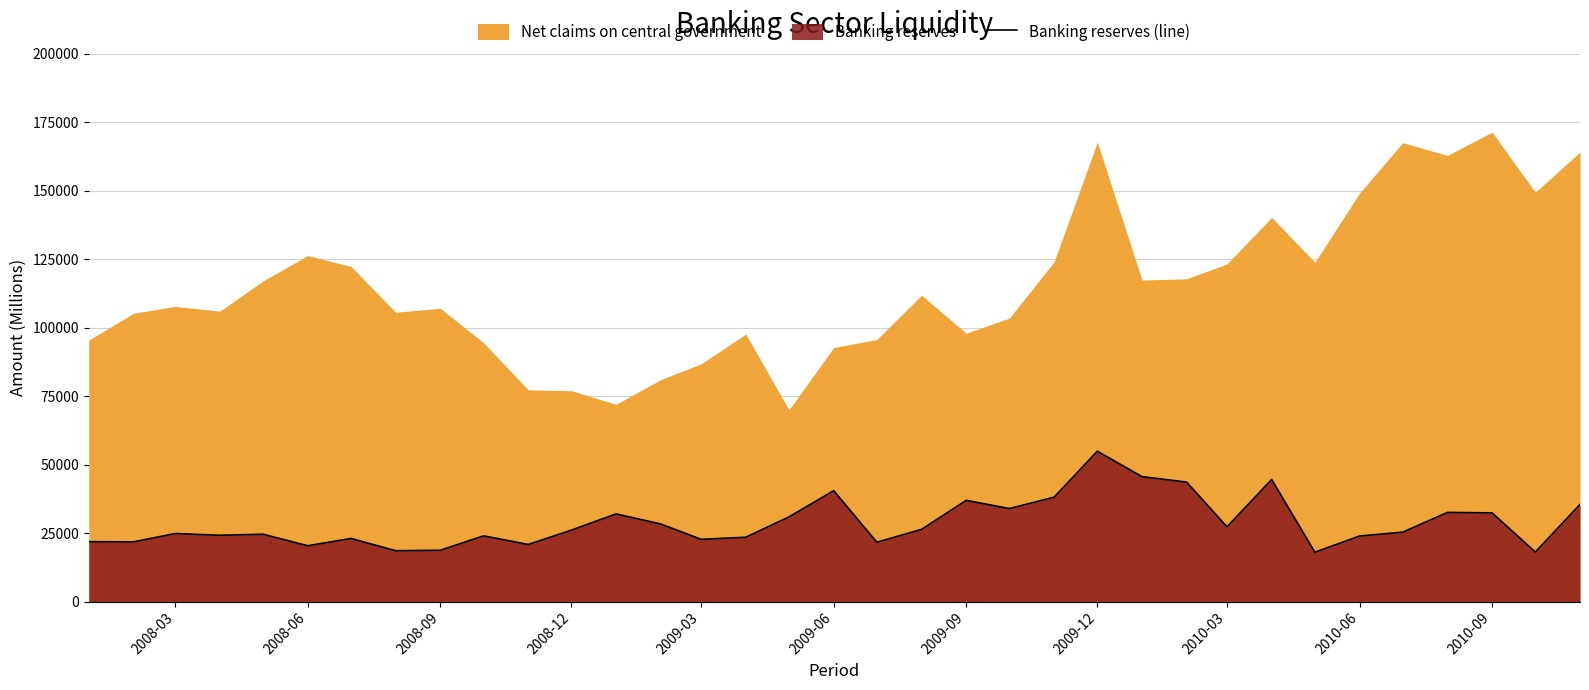

At which label does Banking reserves (line) reach its peak?

2009-12